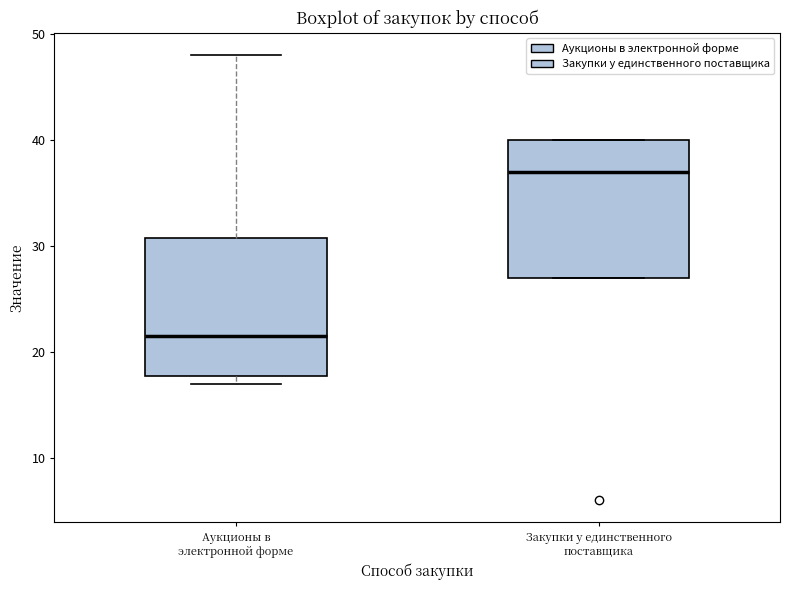

Reading left to right, read every box against the y-axis: the position of its median line, the range the box covers, and the ends of its whiskers. The values are not printed on the chart, so give them approximately, as read against the axis.

Аукционы в электронной форме: median 22, box 18 to 31, whiskers 17 to 48
Закупки у единственного поставщика: median 37, box 27 to 40, whiskers 27 to 40